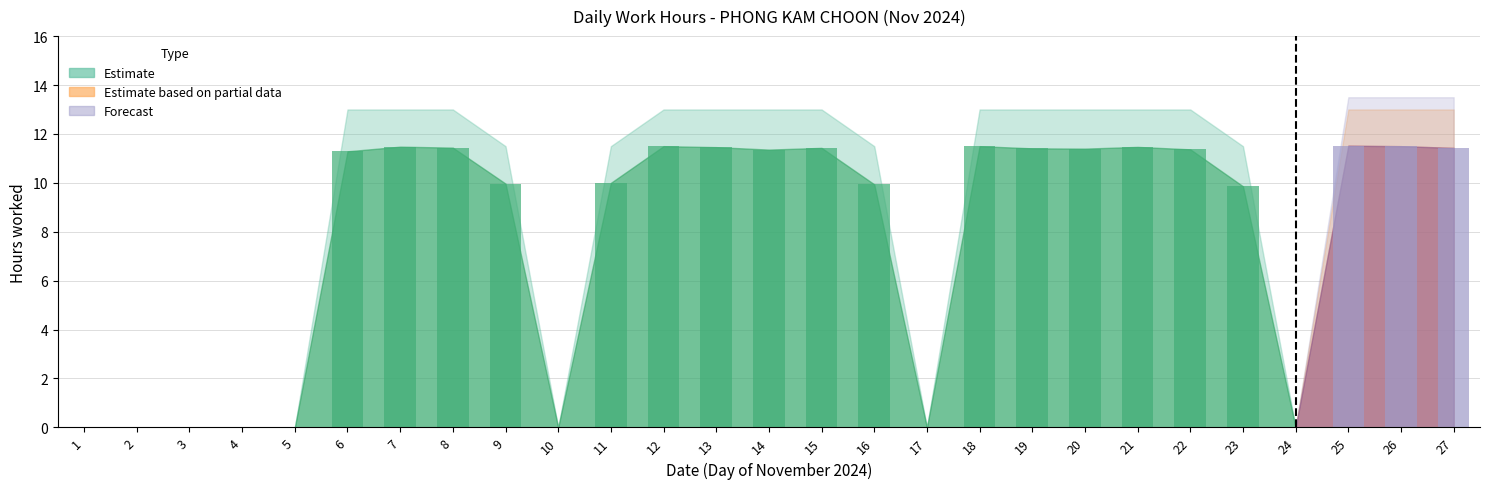

What is the maximum value shown in the chart?

11.5